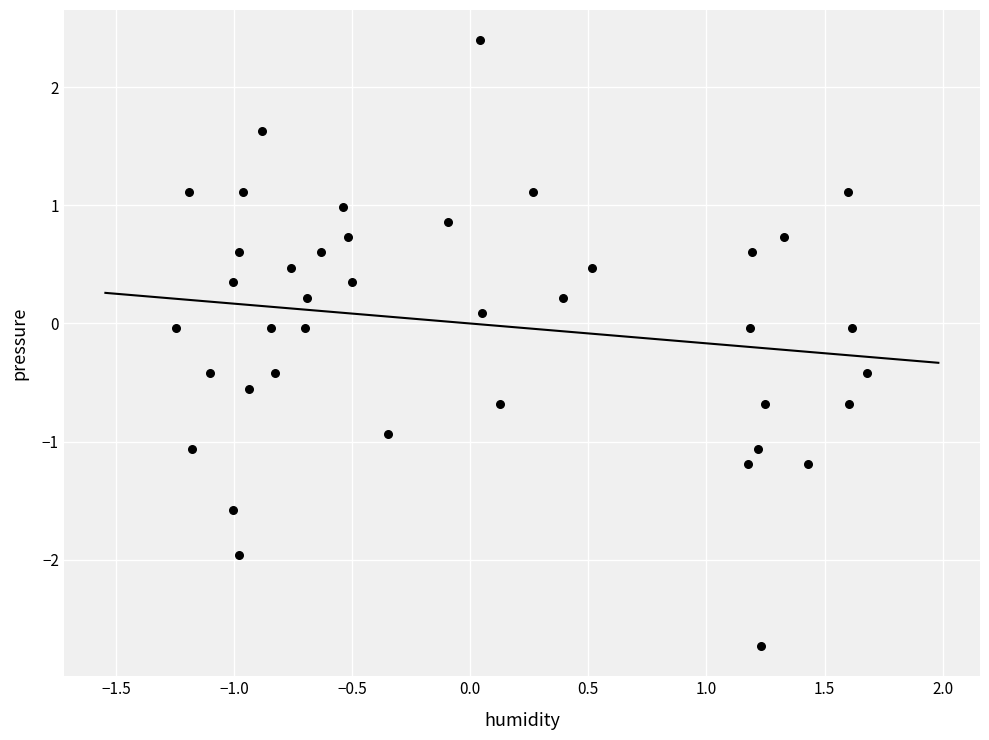

What is the range of Y values (max minus min)?

5.1